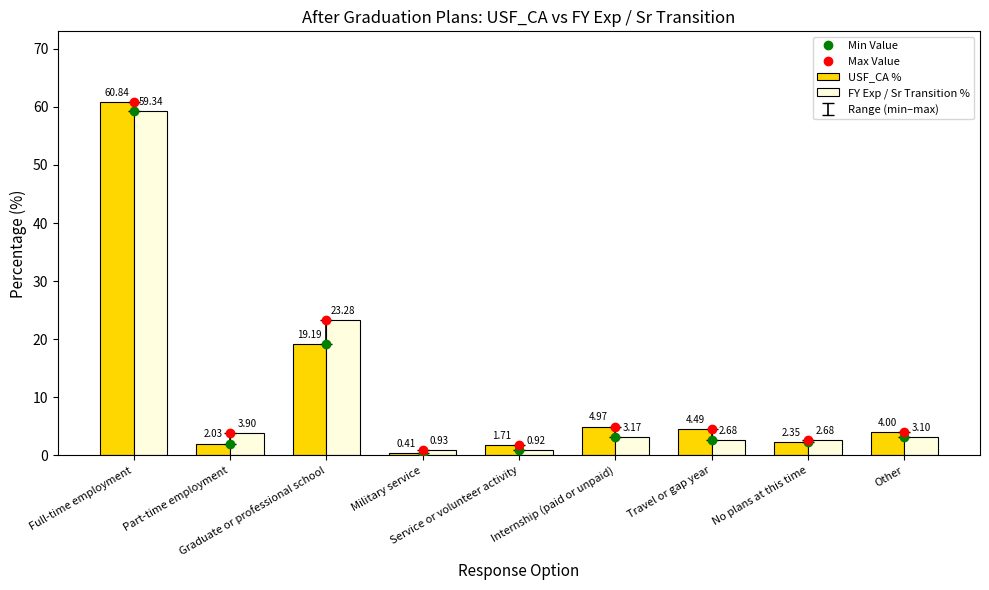

At Internship (paid or unpaid), list the series in order from largest to smallest.

USF_CA %, FY Exp / Sr Transition %